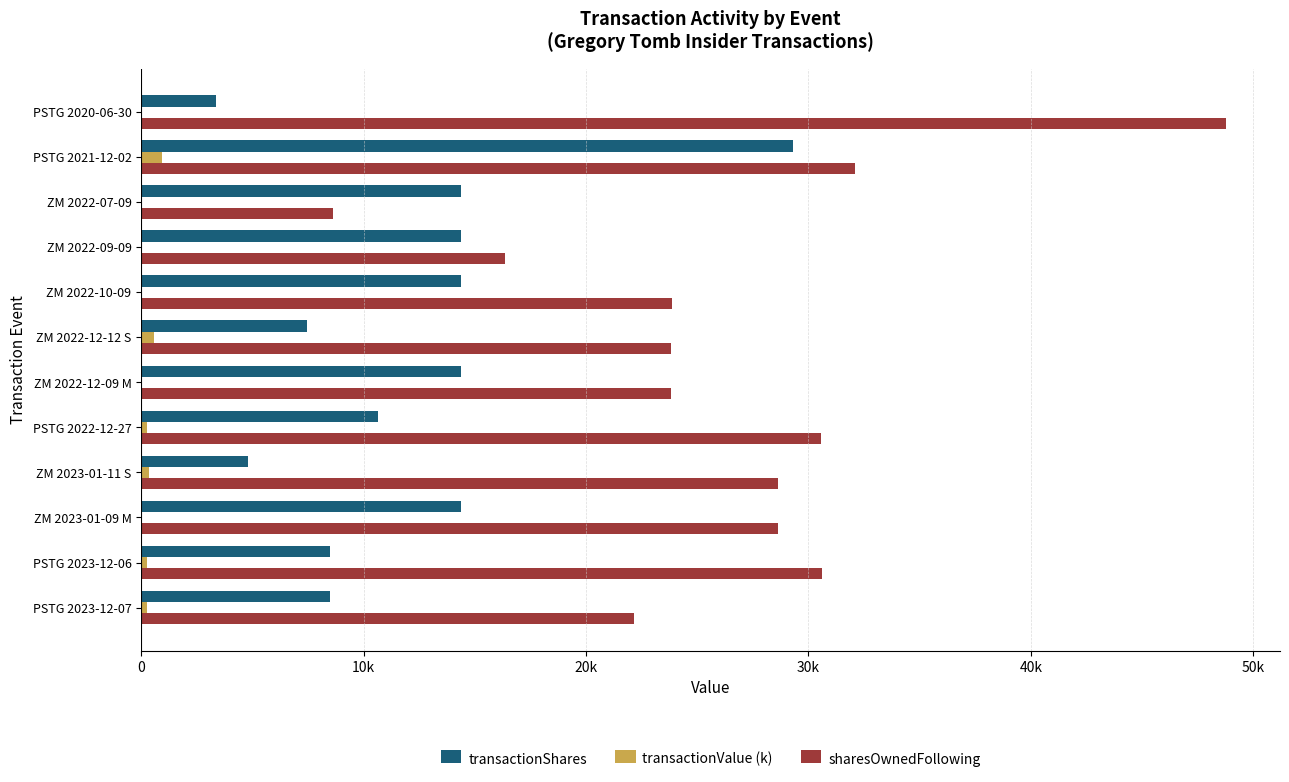

What are all the series names shown in the legend?

transactionShares, transactionValue (k), sharesOwnedFollowing